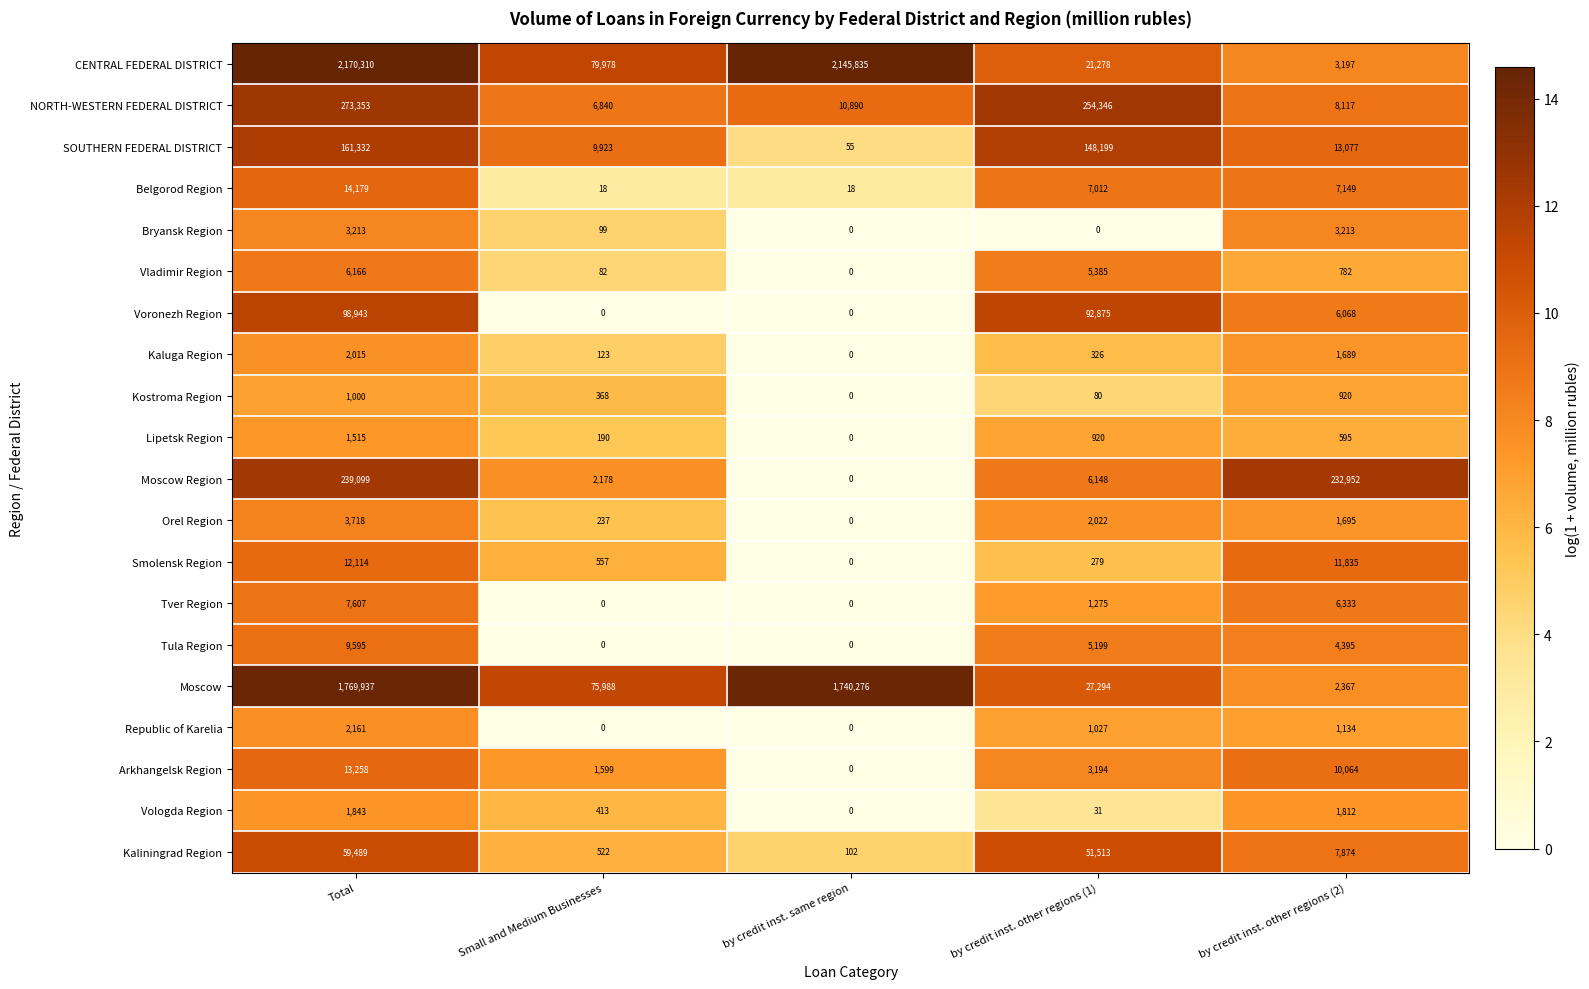

What is the difference between the second highest and minimum values in the Voronezh Region series?

92875